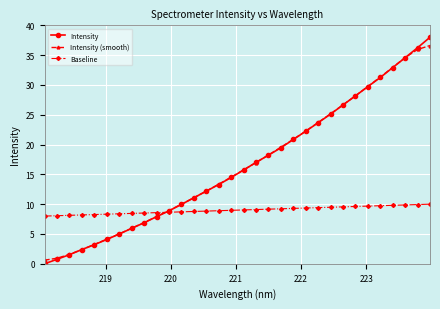

What is the difference between the maximum and minimum values in the Intensity series?

38.0